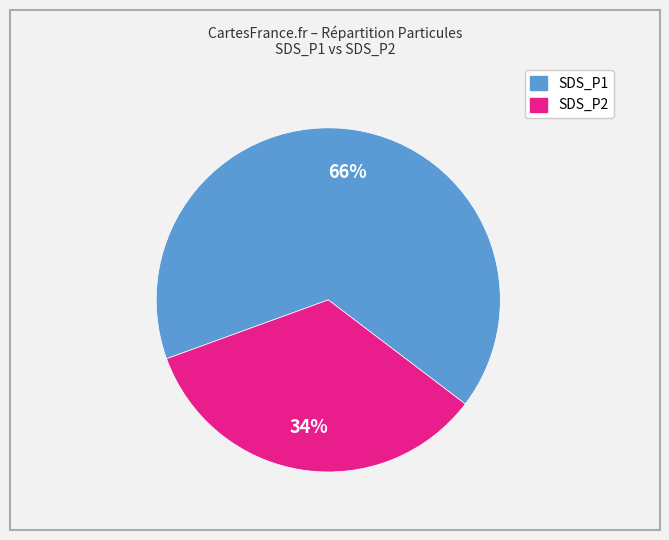

Is it true that SDS_P2 is 34% of the pie?

True